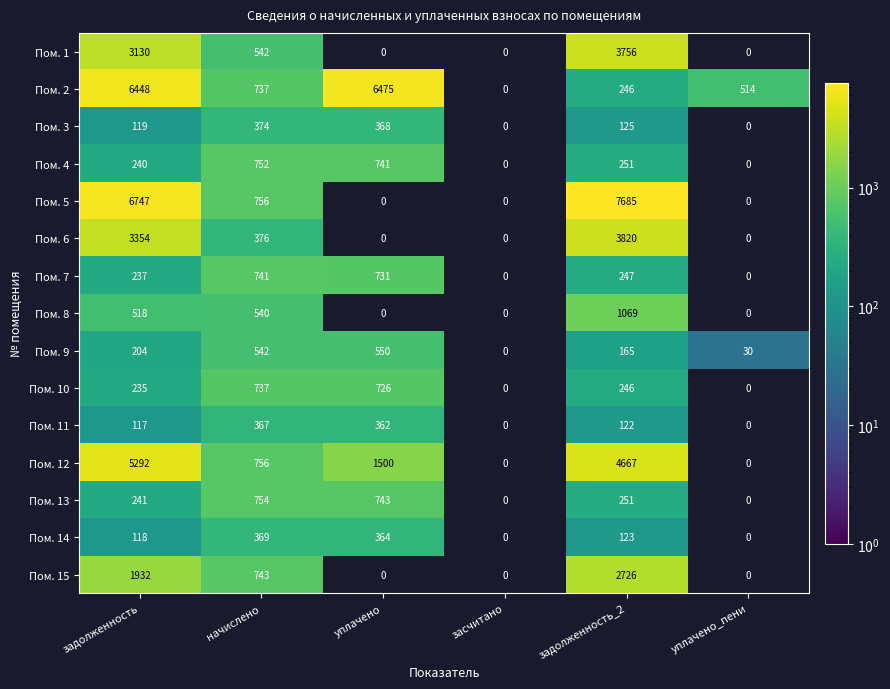

Is it true that Пом. 3 equals 374 at начислено?

True